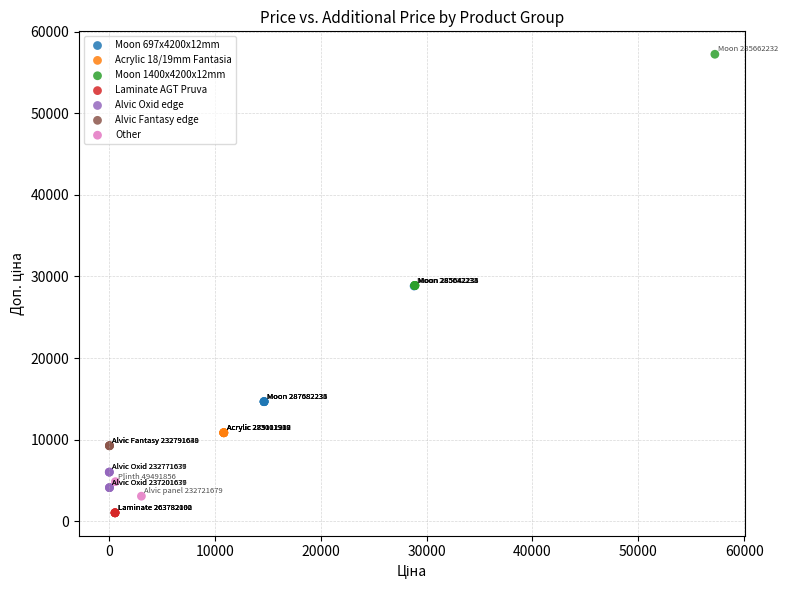

Which series reaches the minimum Y coordinate?

Laminate AGT Pruva